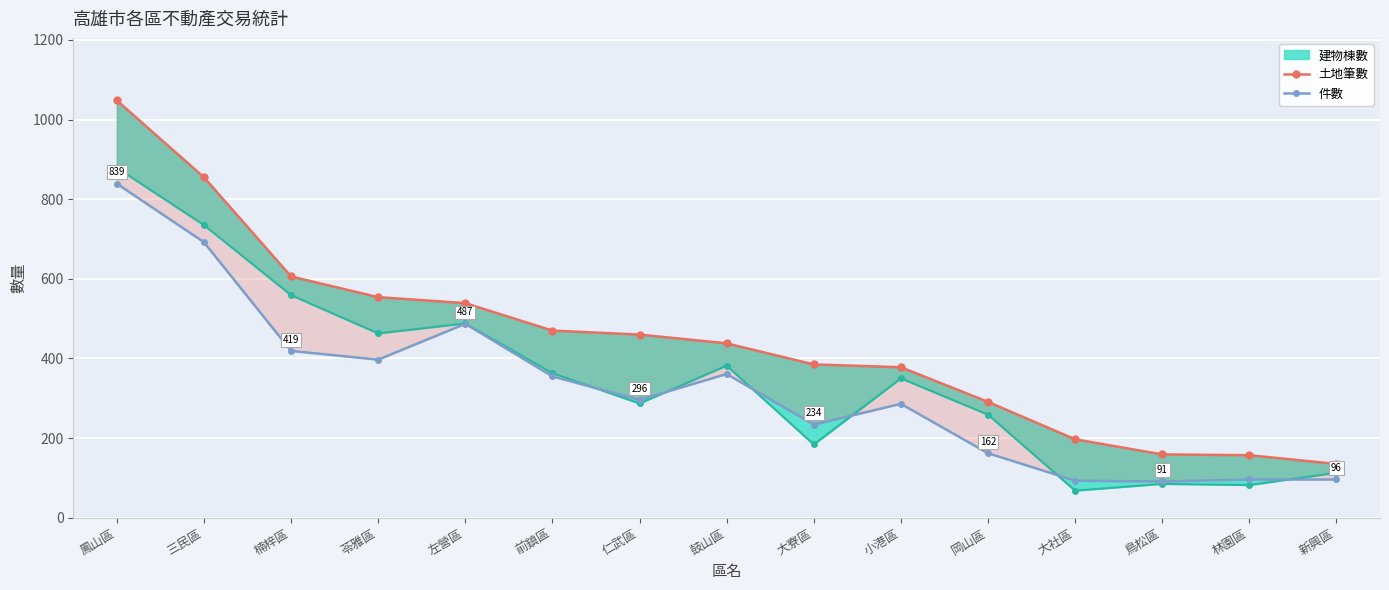

What is the difference between the maximum and minimum values in the 土地筆數 series?

913